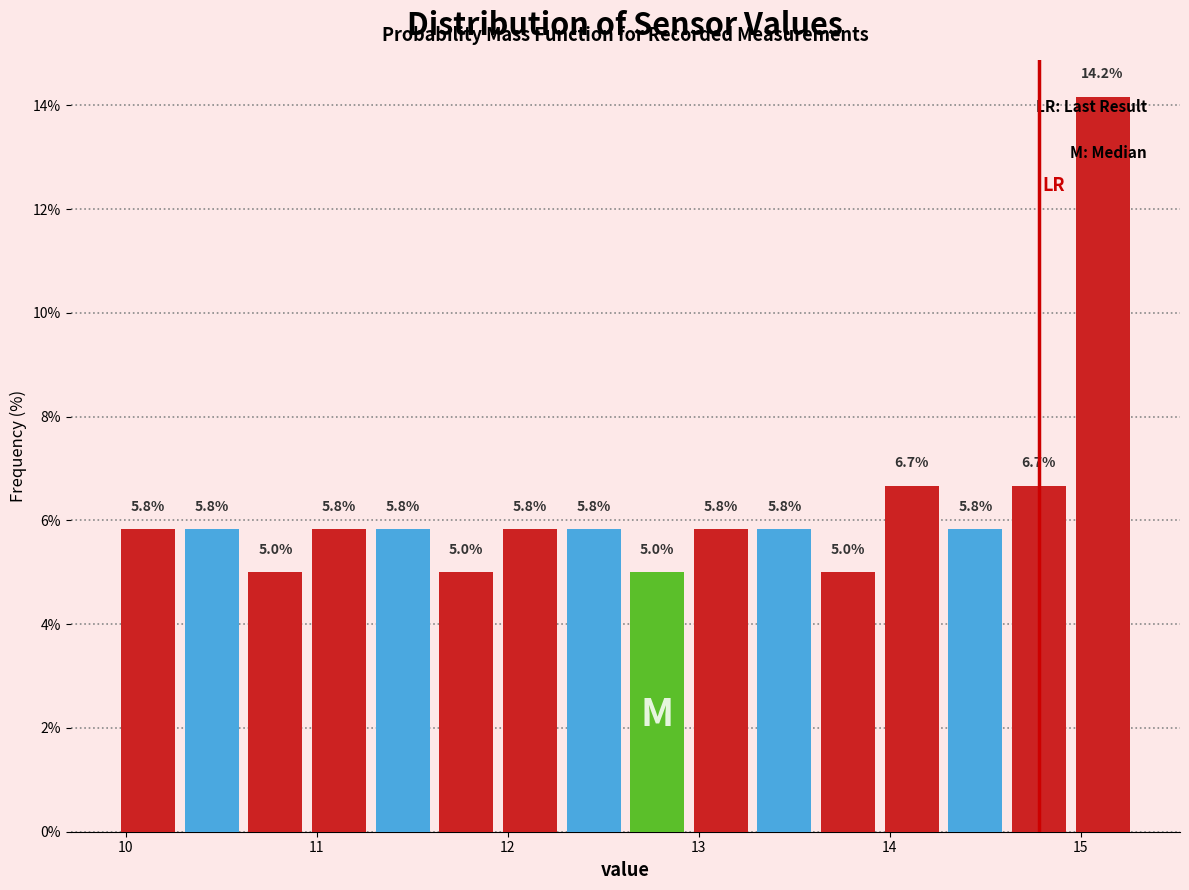

Around what value on the x-axis is the tallest bar? Give the approximate position of its centre, as read against the axis.

15.1